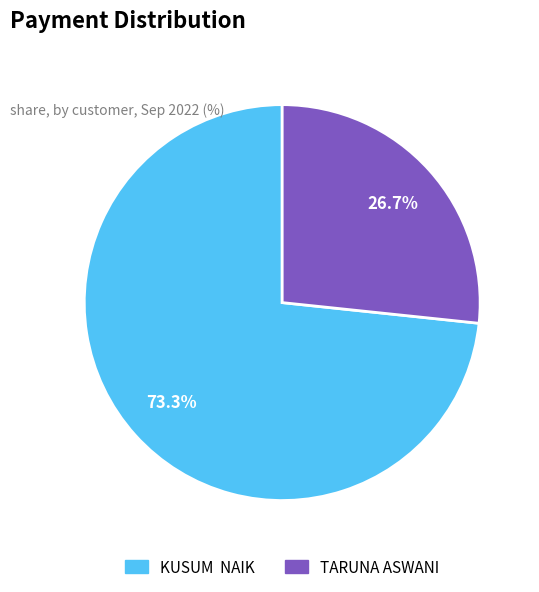

Rank the categories by value from highest to lowest.

KUSUM NAIK, TARUNA ASWANI